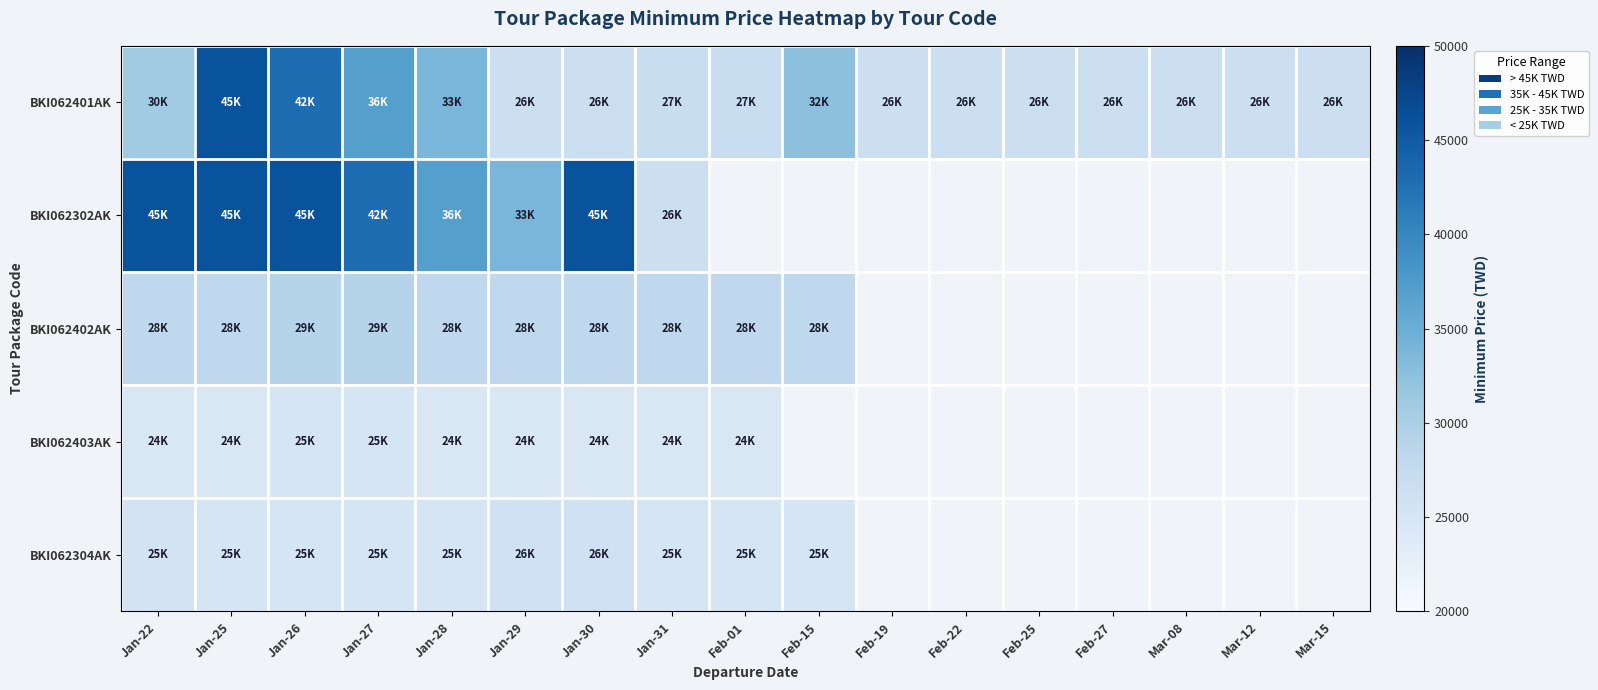

What is the maximum value shown in the chart?

45900.0